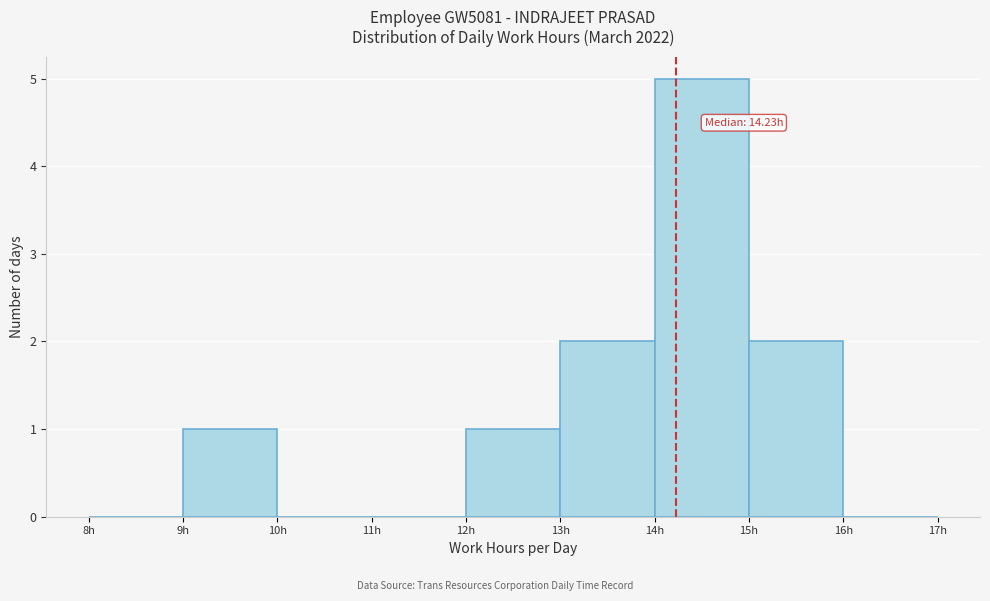

Which range on the x-axis has the tallest bar?

14 to 15